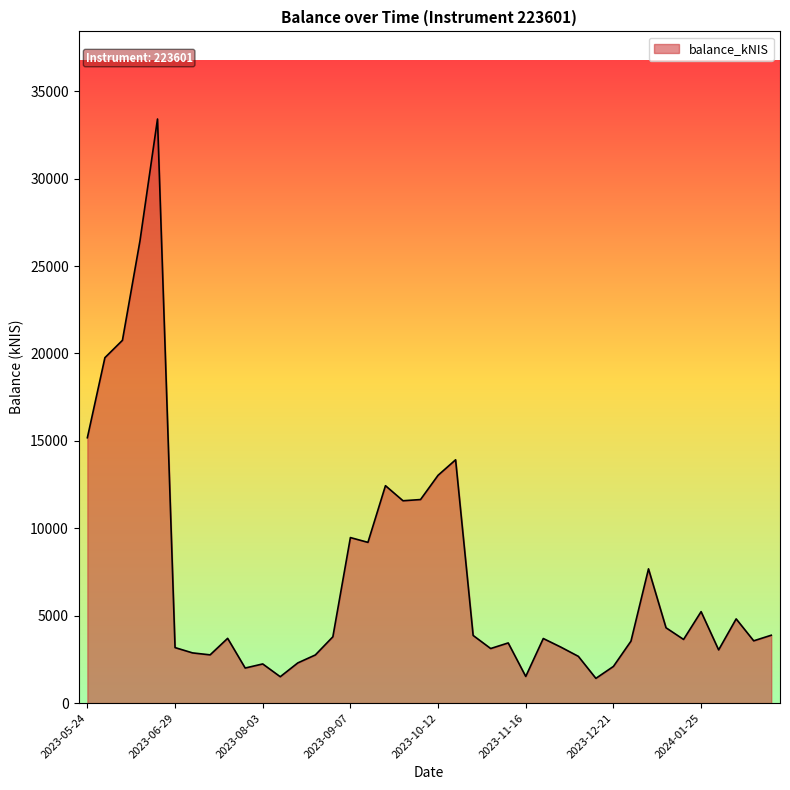

What is the difference between the maximum and minimum values?

31995.1